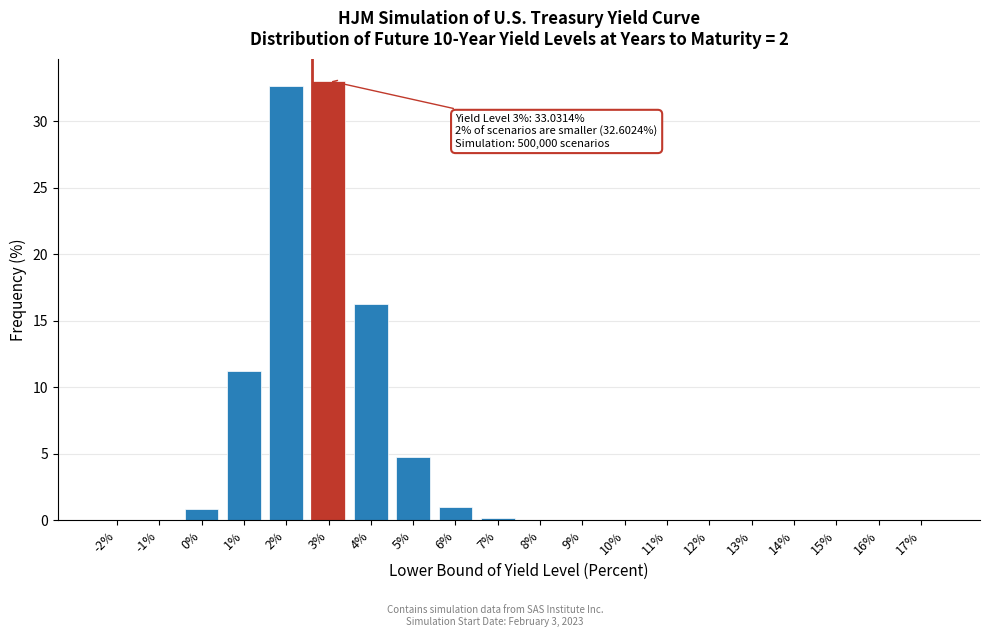

What is the maximum value shown in the chart?

33.0